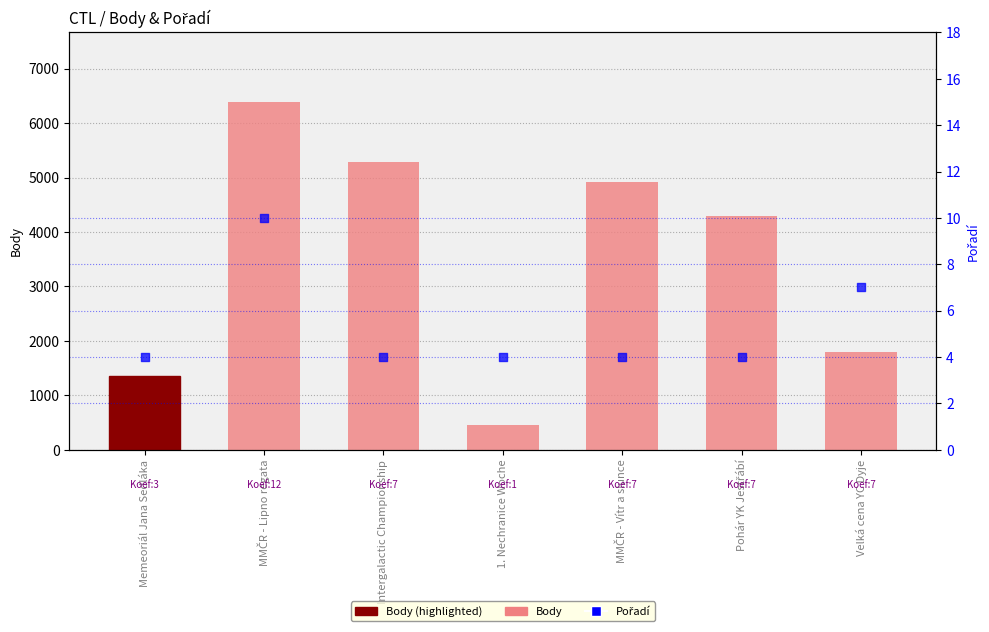

Which series contains the highest Y value?

Body